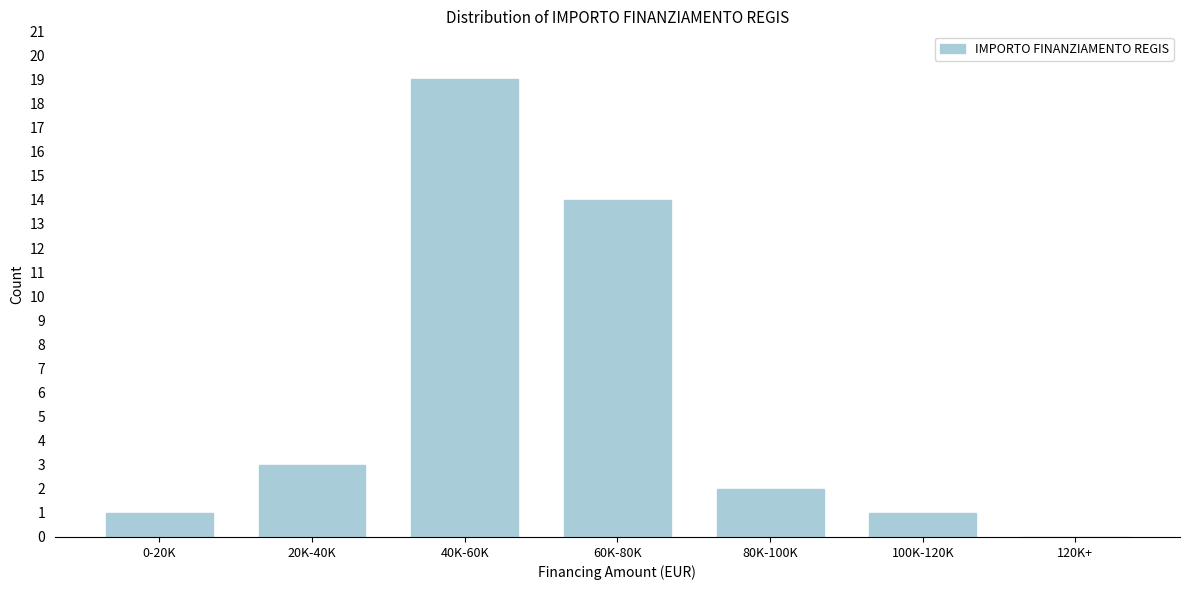

Reading right to left, extract all data points from this chart.

120K+=0	100K-120K=1	80K-100K=2	60K-80K=14	40K-60K=19	20K-40K=3	0-20K=1